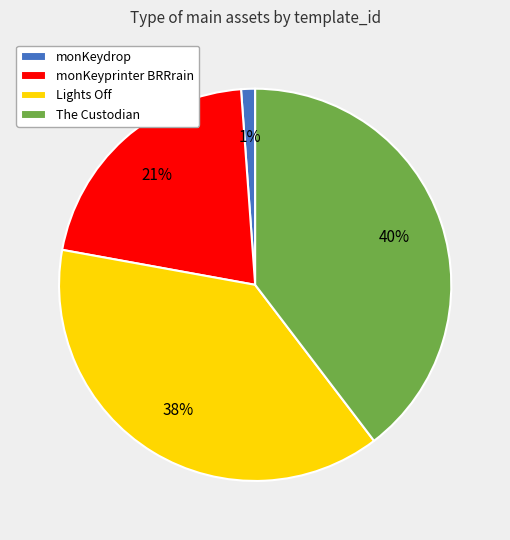

True or false: The Custodian accounts for 53% of the total.

False